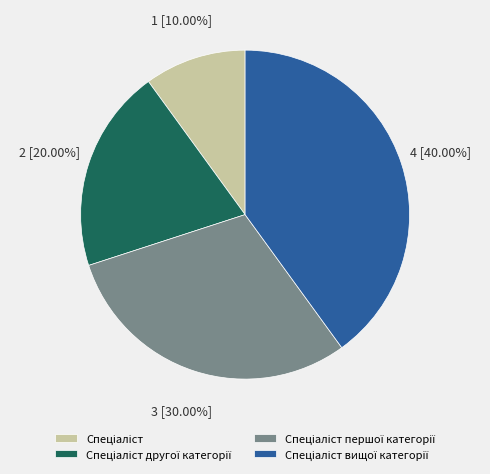

Is there any slice that represents more than half of the pie?

No